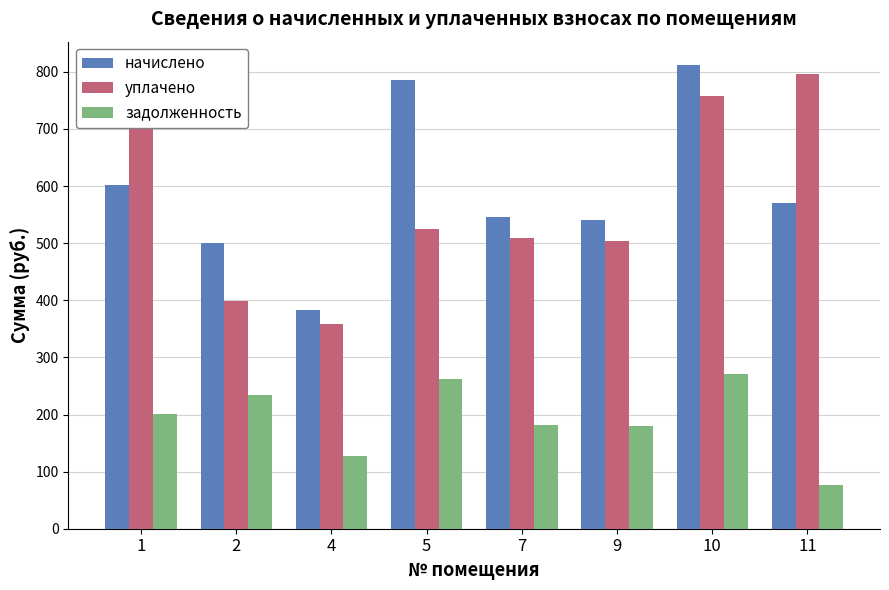

Read the начислено value at 5.

786.2